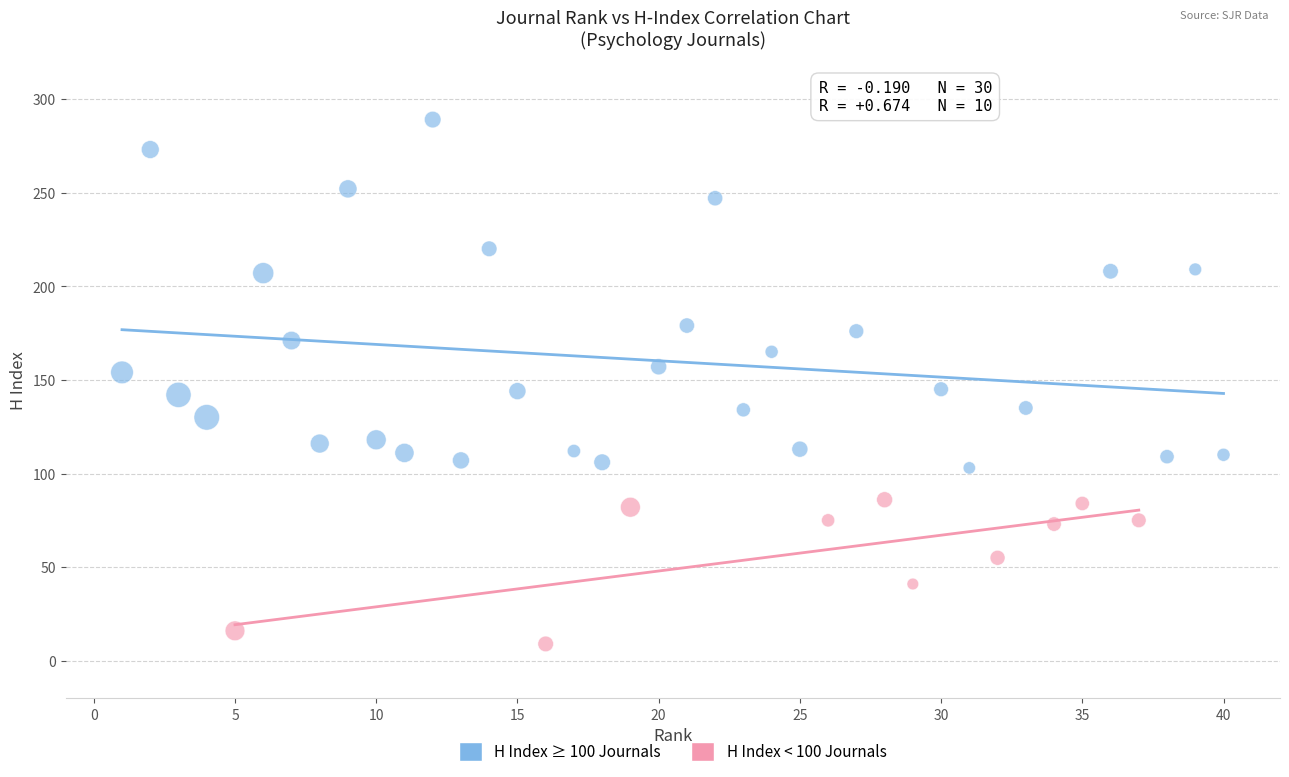

Which series contains the lowest Y value?

H Index < 100 Journals